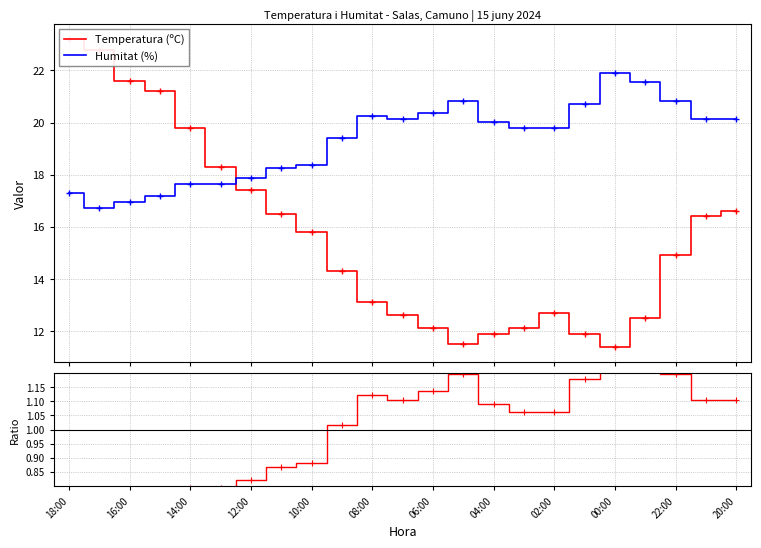

What is the lowest value of the Humitat (%) series?

16.7